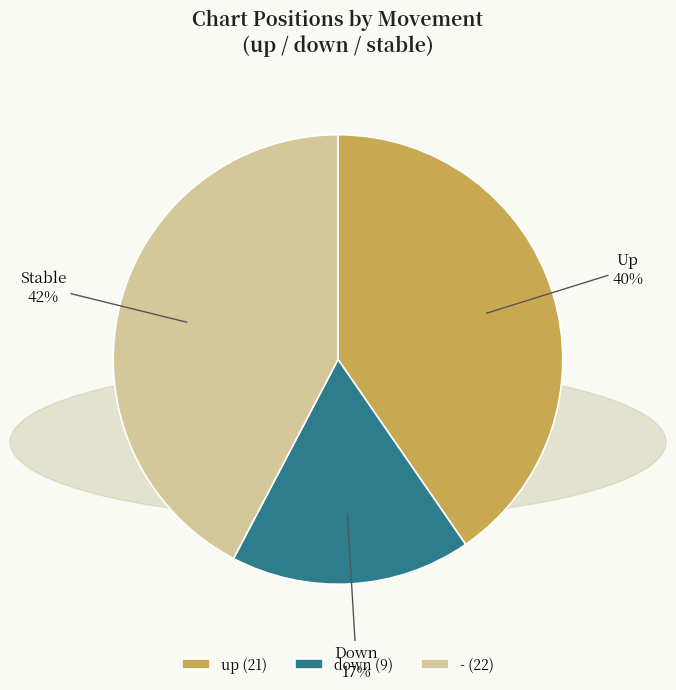

How many segments does this pie chart have?

3